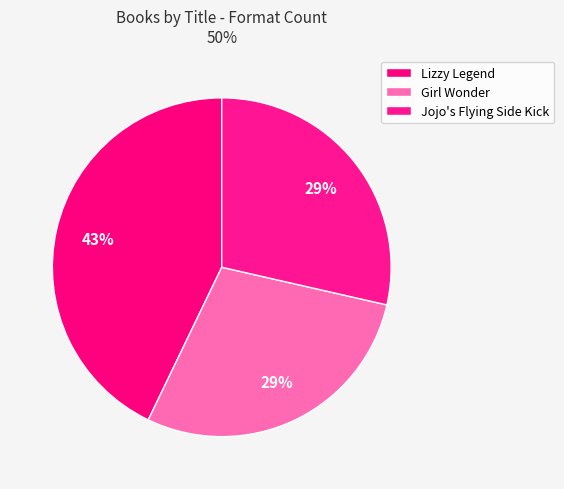

Count the number of slices in the pie.

3